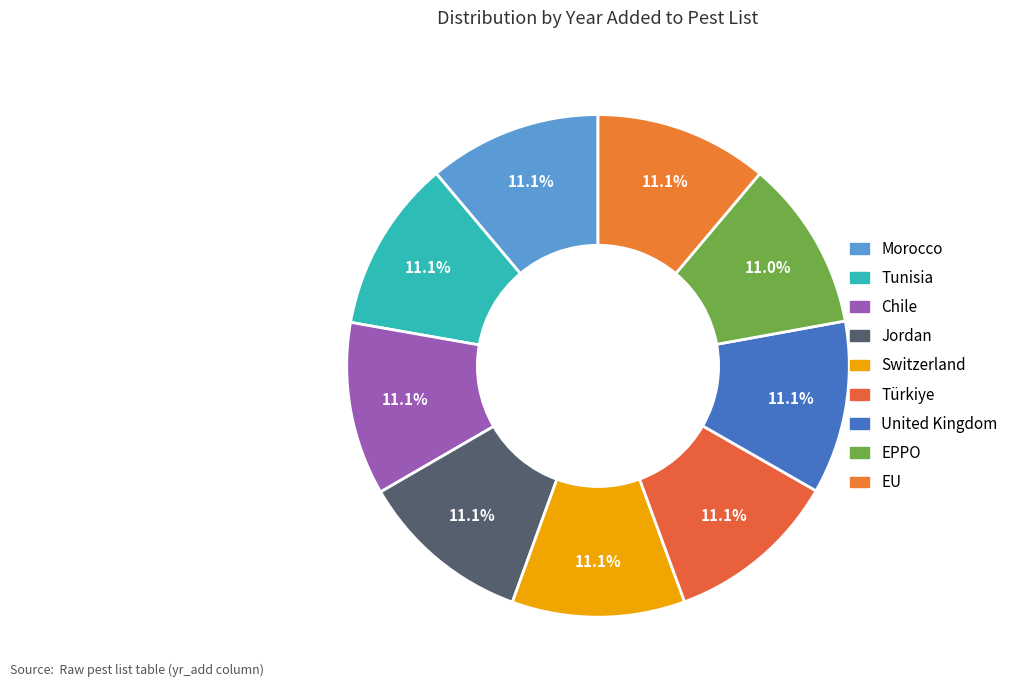

True or false: EU accounts for 18% of the total.

False